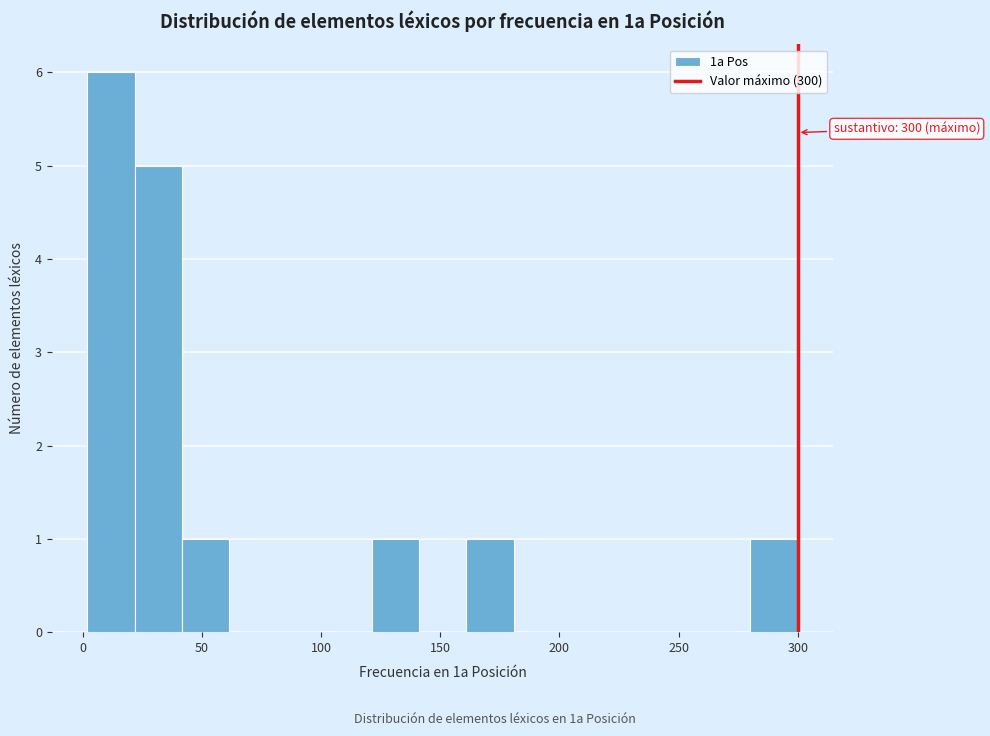

Read against the x-axis, roughly where is the centre of the tallest bar?

10